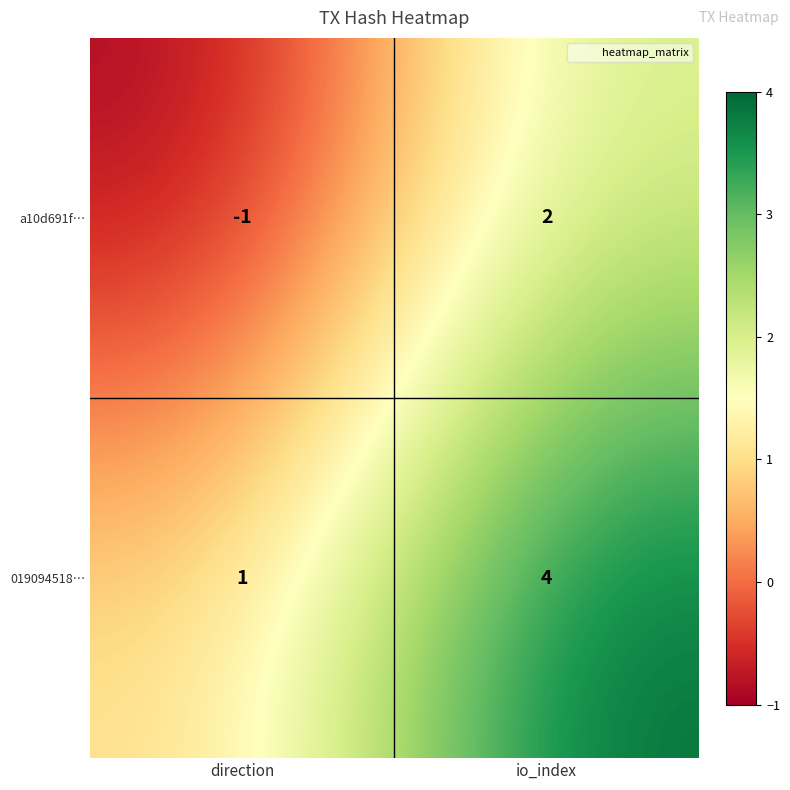

At which label is a10d691f… closest to 0?

direction